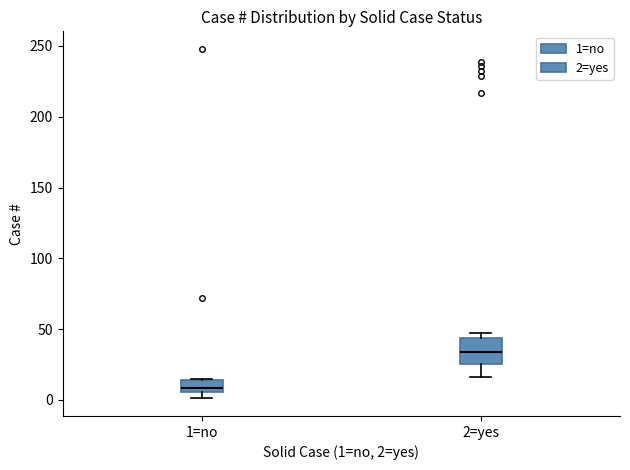

Which box is the tallest, from its lower edge to its upper edge?

2=yes